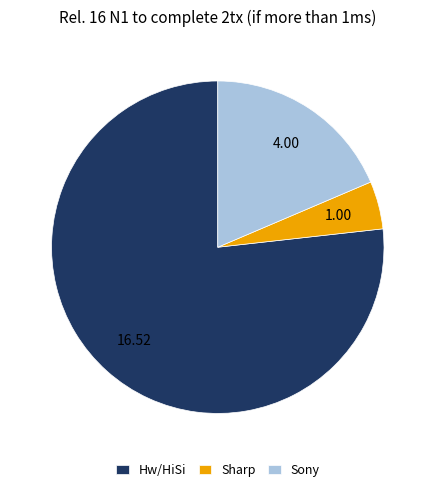

Which category has the smallest portion of the pie?

Sharp